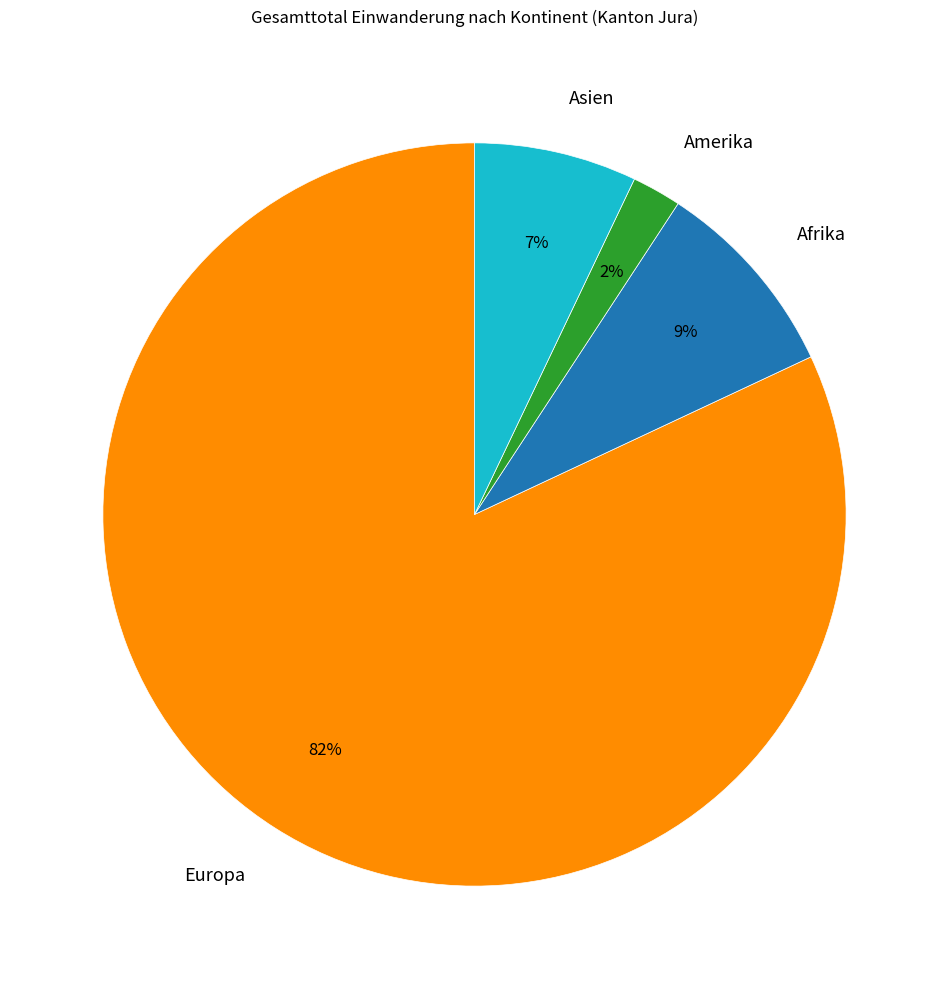

What is the majority slice?

Europa